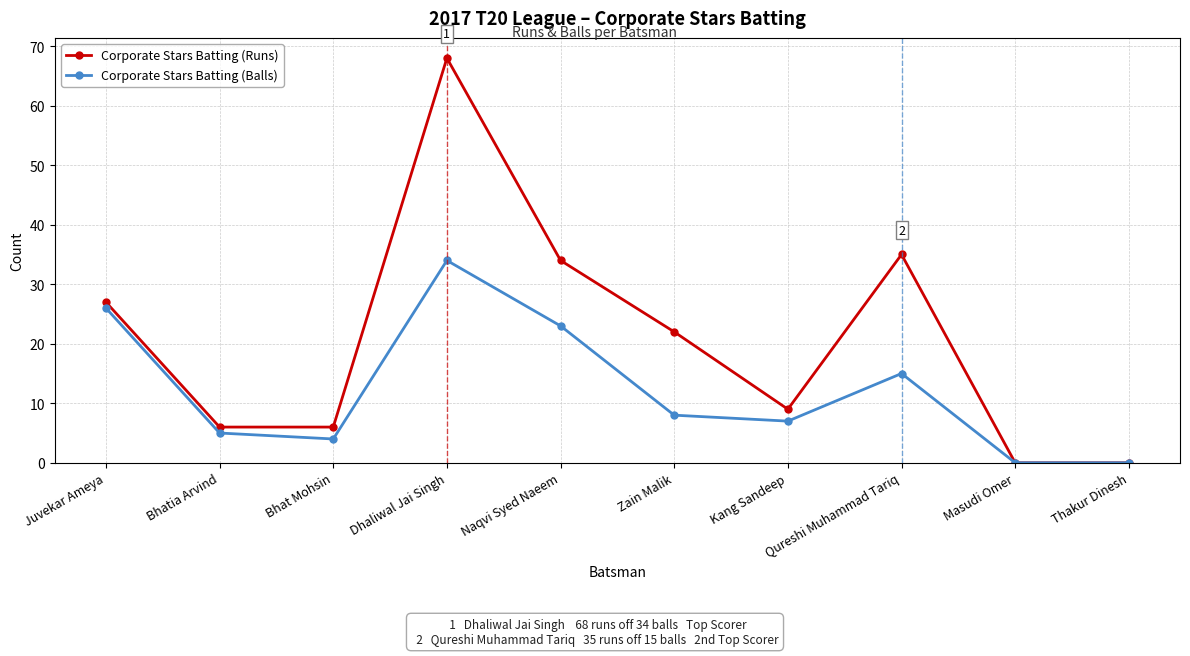

In Corporate Stars Batting (Runs), how many points are higher than both neighbors (excluding endpoints)?

2